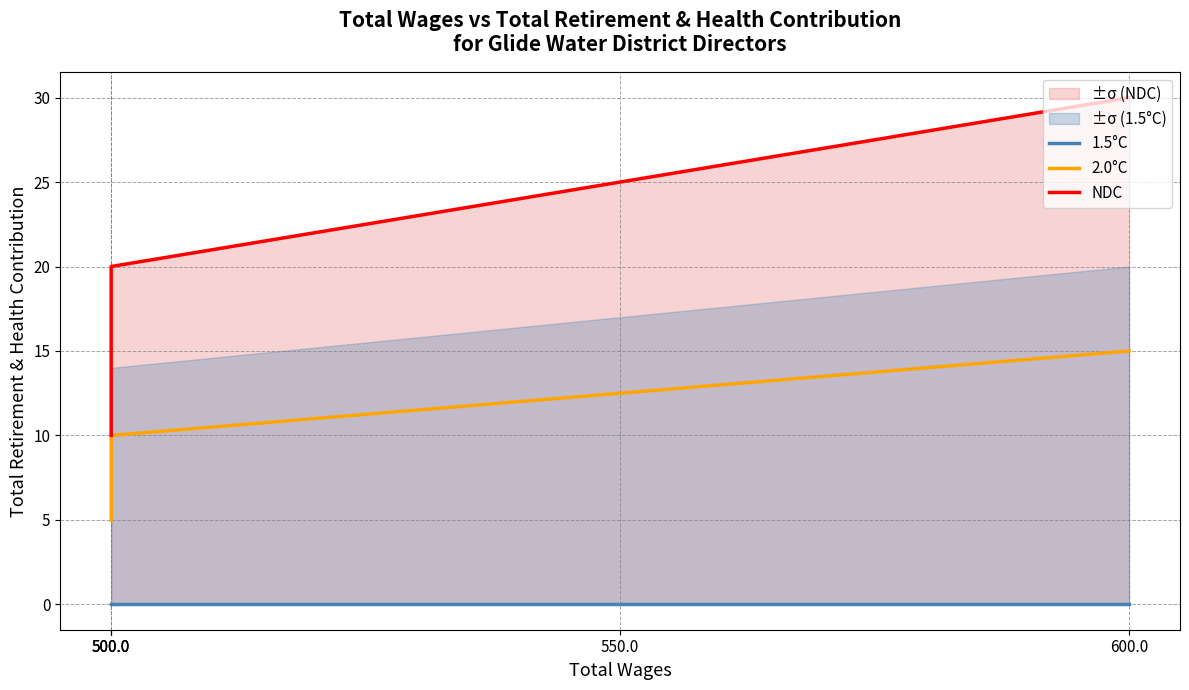

At which label is 1.5°C closest to 0?

600.0